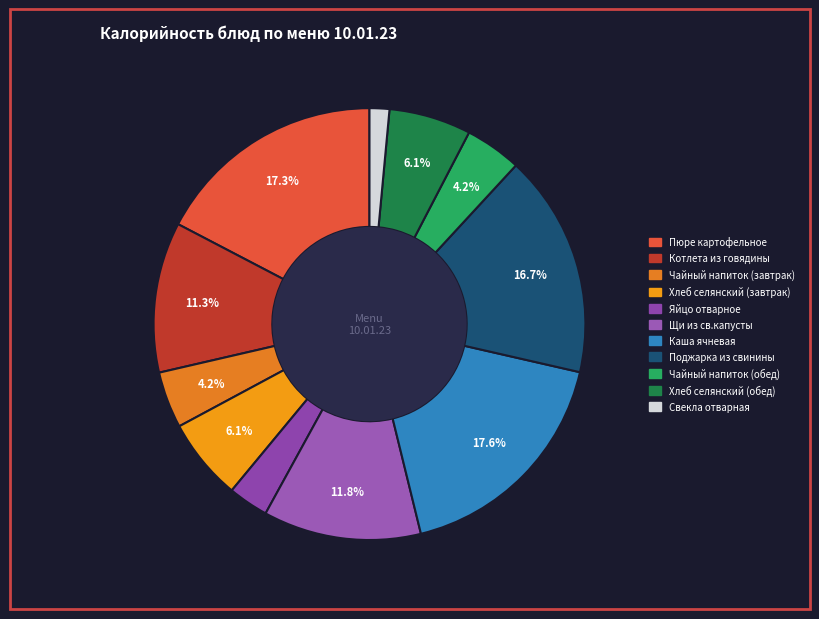

Does Чайный напиток (завтрак) account for over 50% of the chart?

No